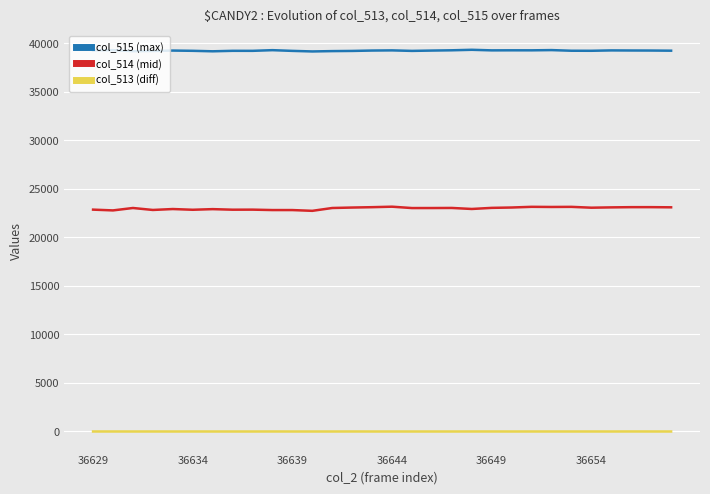

List the series in order of their overall mean, highest first.

col_515 (max), col_514 (mid), col_513 (diff)